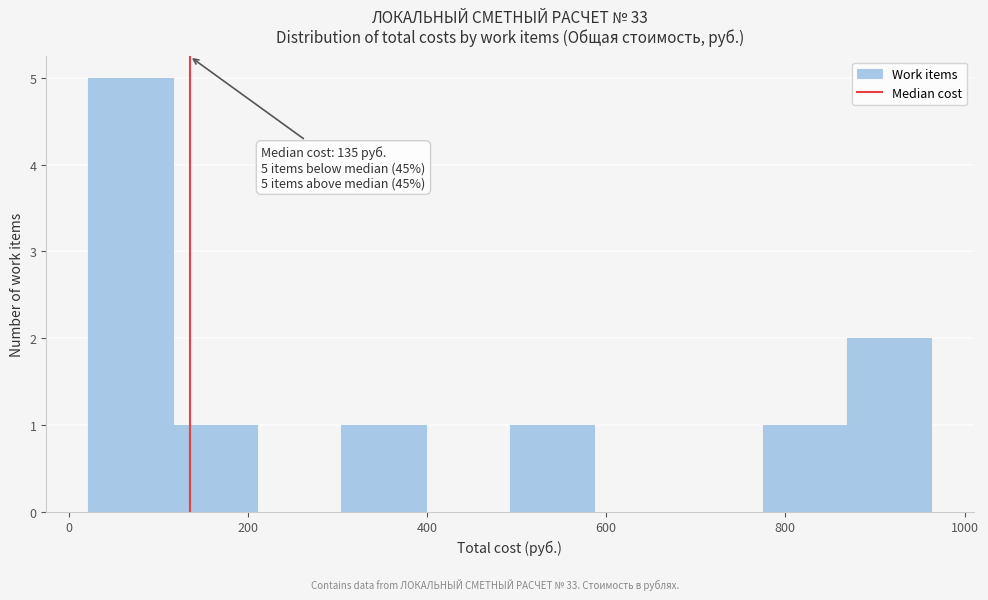

Which range on the x-axis has the tallest bar?

20 to 120